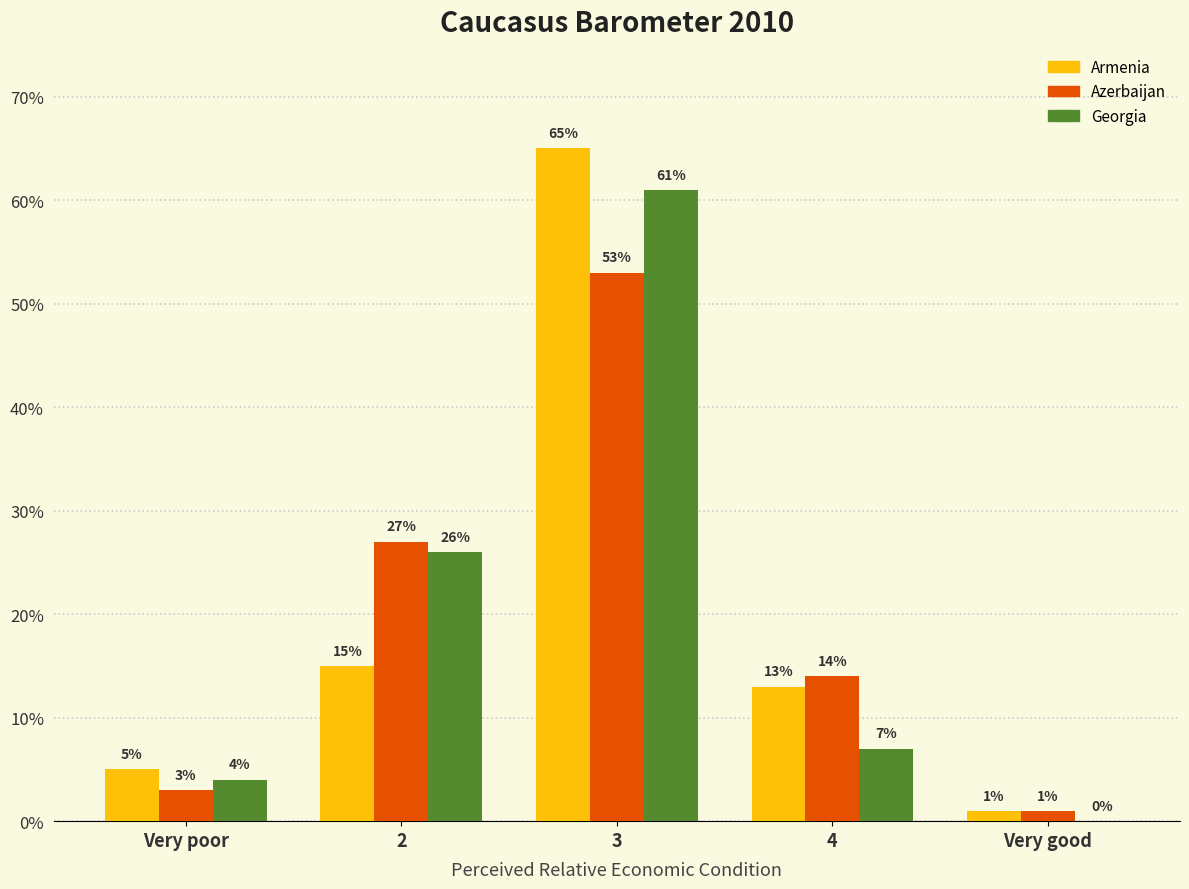

What is the highest value of the Georgia series?

61